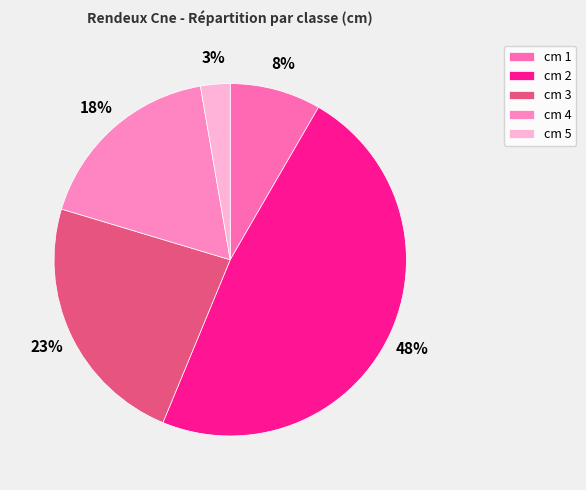

To the nearest percent, what is the average slice percentage?

20%